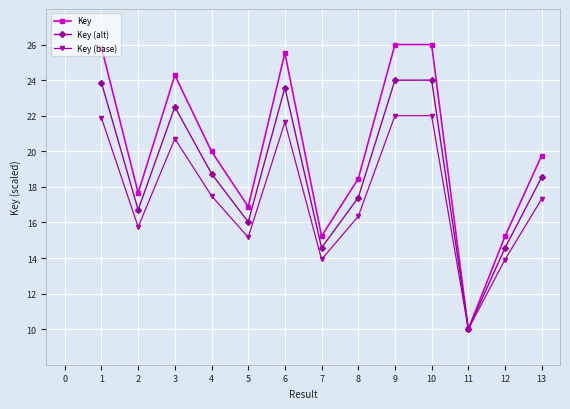

Is this an area chart (filled region under the line)?

No